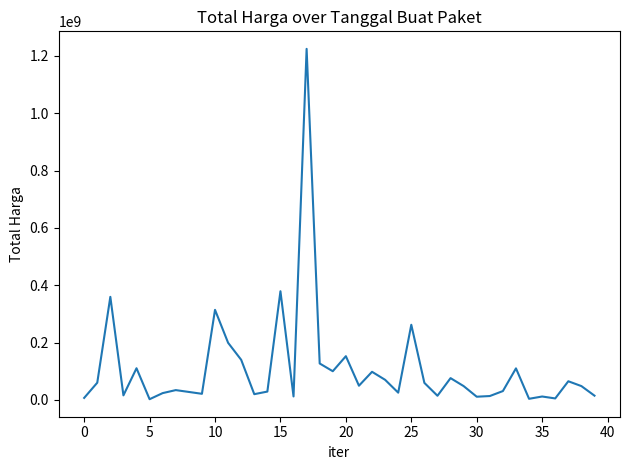

What is the greatest value displayed?

1224682000